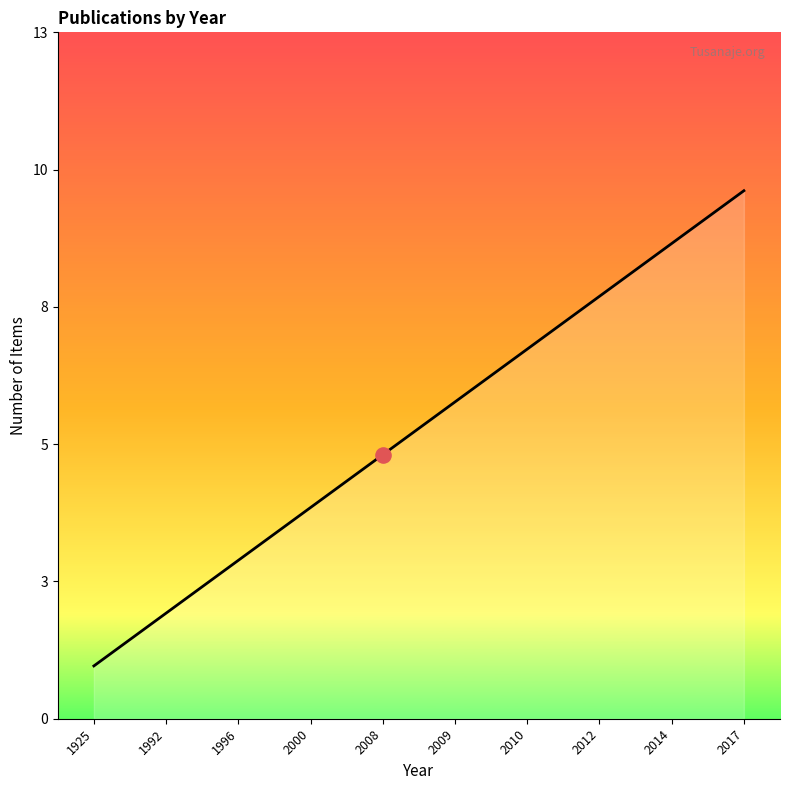

What is the ratio of the value at 2010 to the value at 2014?

0.8